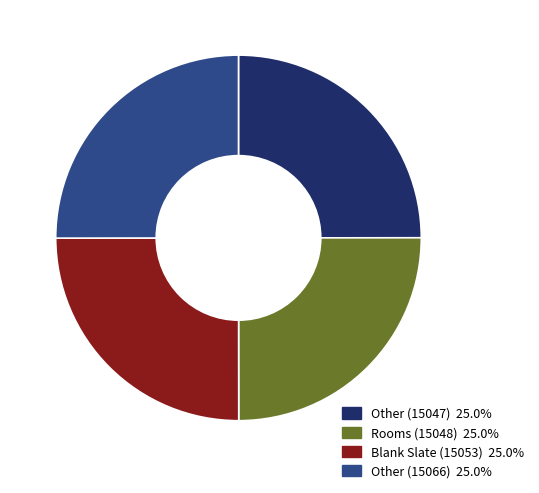

Does any single category account for the majority?

No